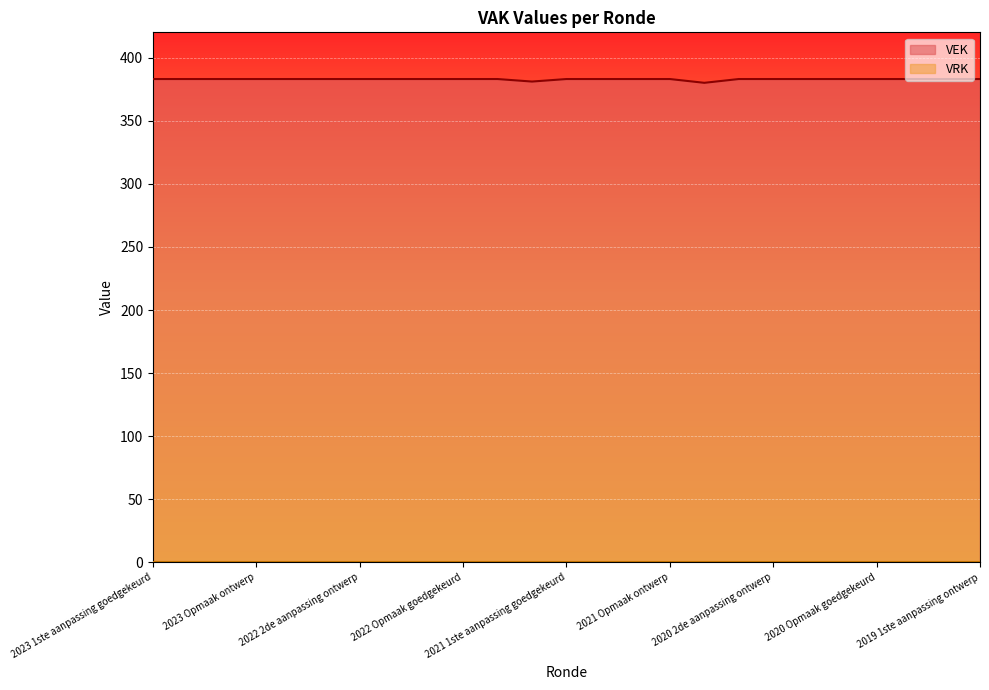

What is the sum of the values at 2023 Opmaak goedgekeurd and 2020 2de aanpassing ontwerp?

766